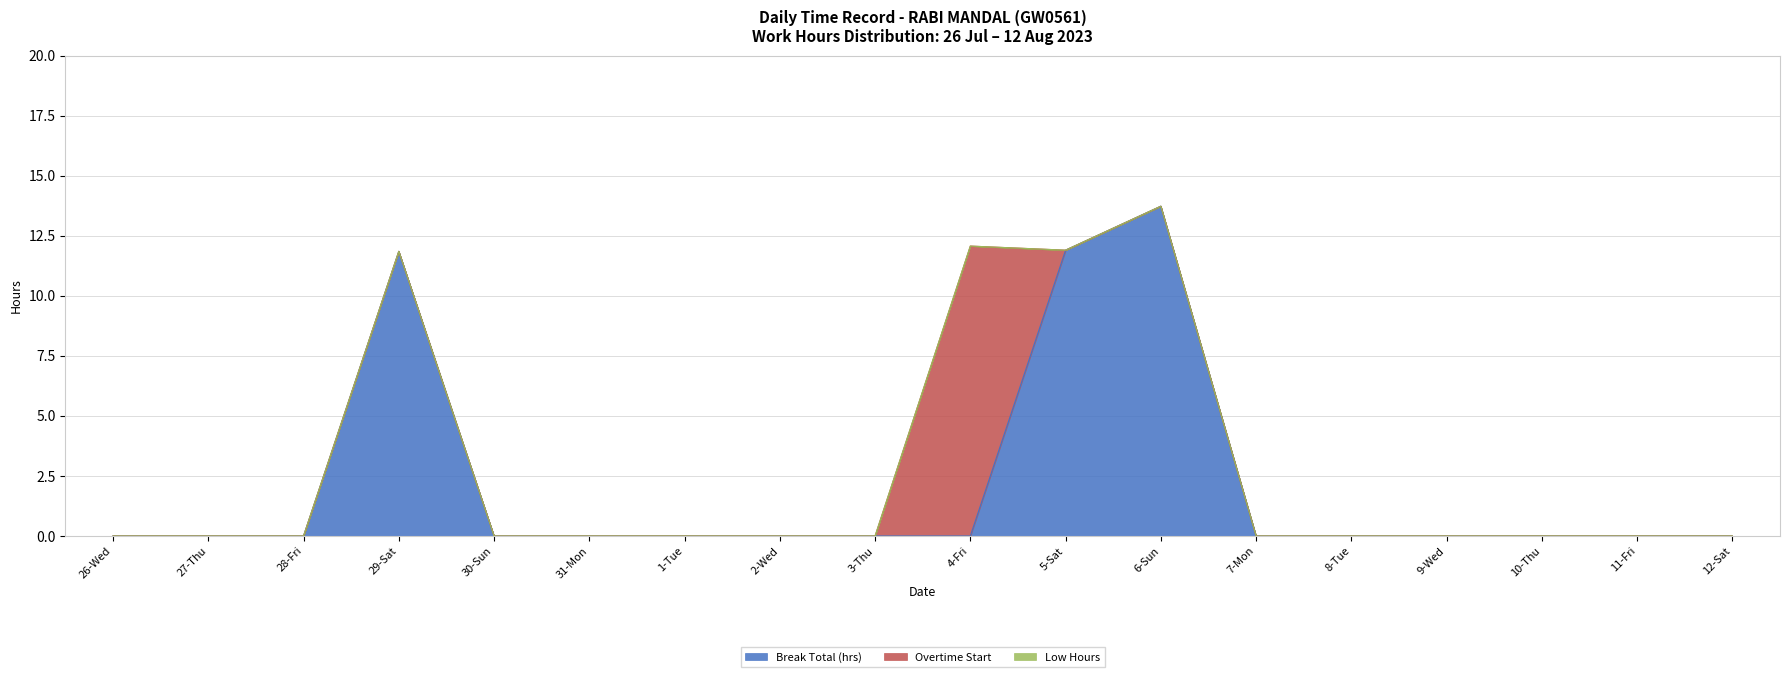

Which series has the largest total across all categories?

Break Total (hrs)